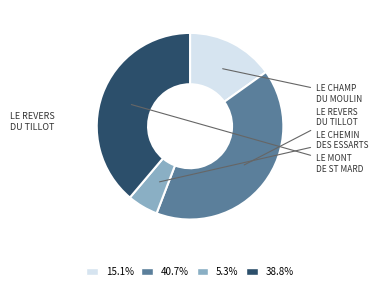

Does 15.1% represent more than half of the total?

No